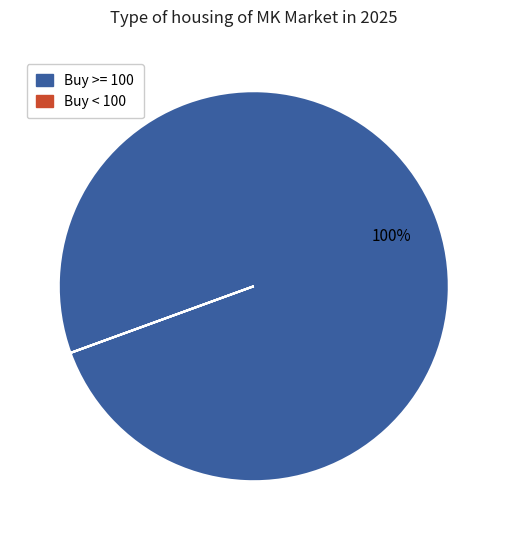

To the nearest percent, what is the difference between the largest and smallest slice percentages?

100%